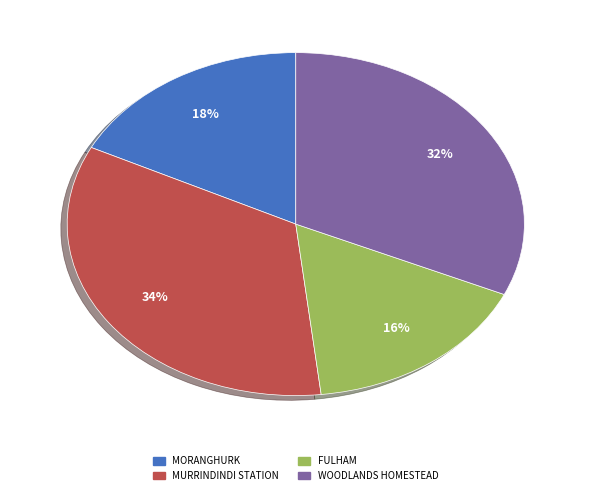

True or false: MURRINDINDI STATION accounts for 29% of the total.

False